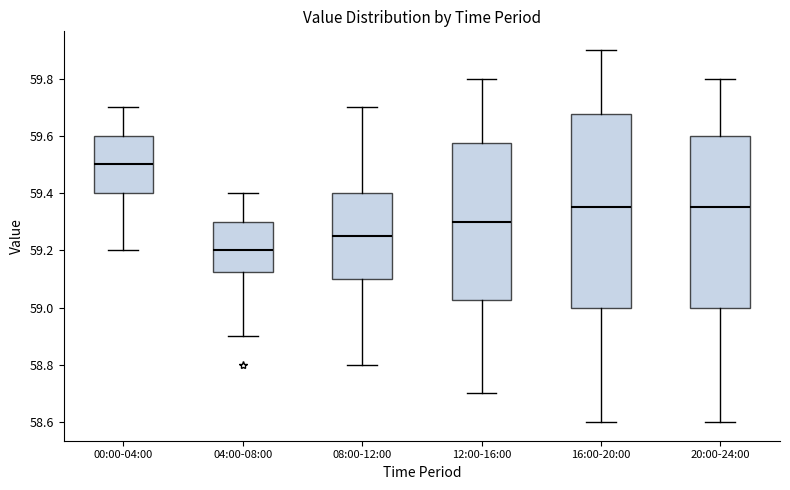

Which box has the lowest median line?

04:00-08:00